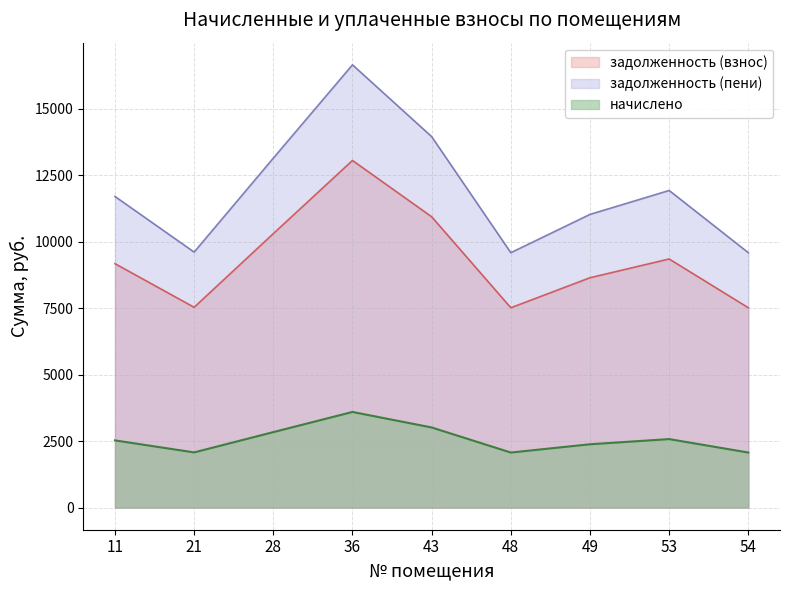

At which category does the chart reach its peak across all series?

36